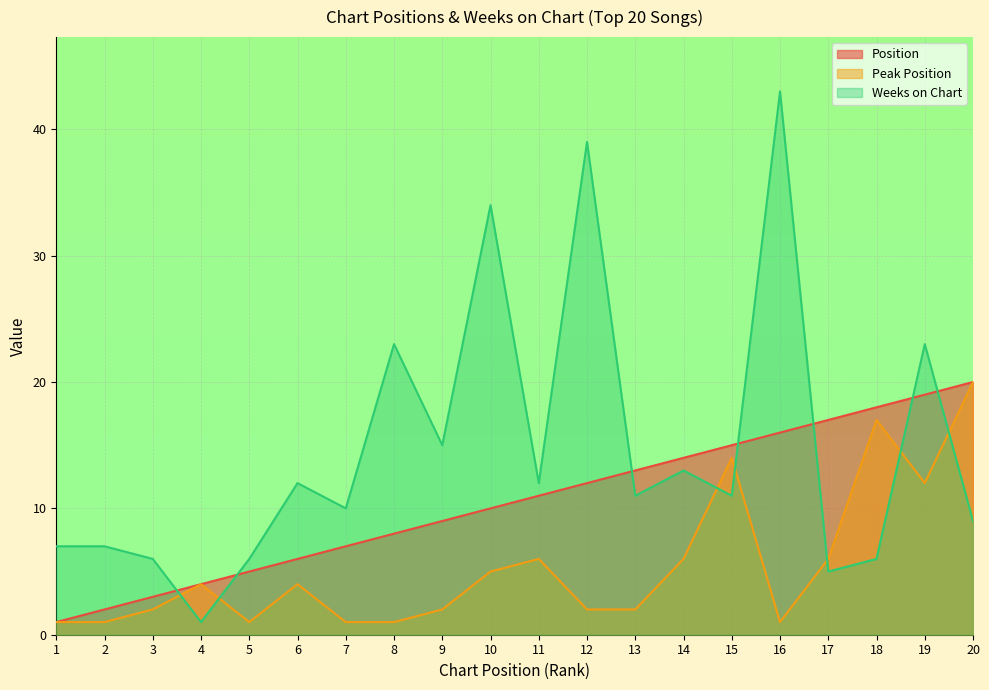

Between 12 and 18, which series saw the biggest shift?

Weeks on Chart